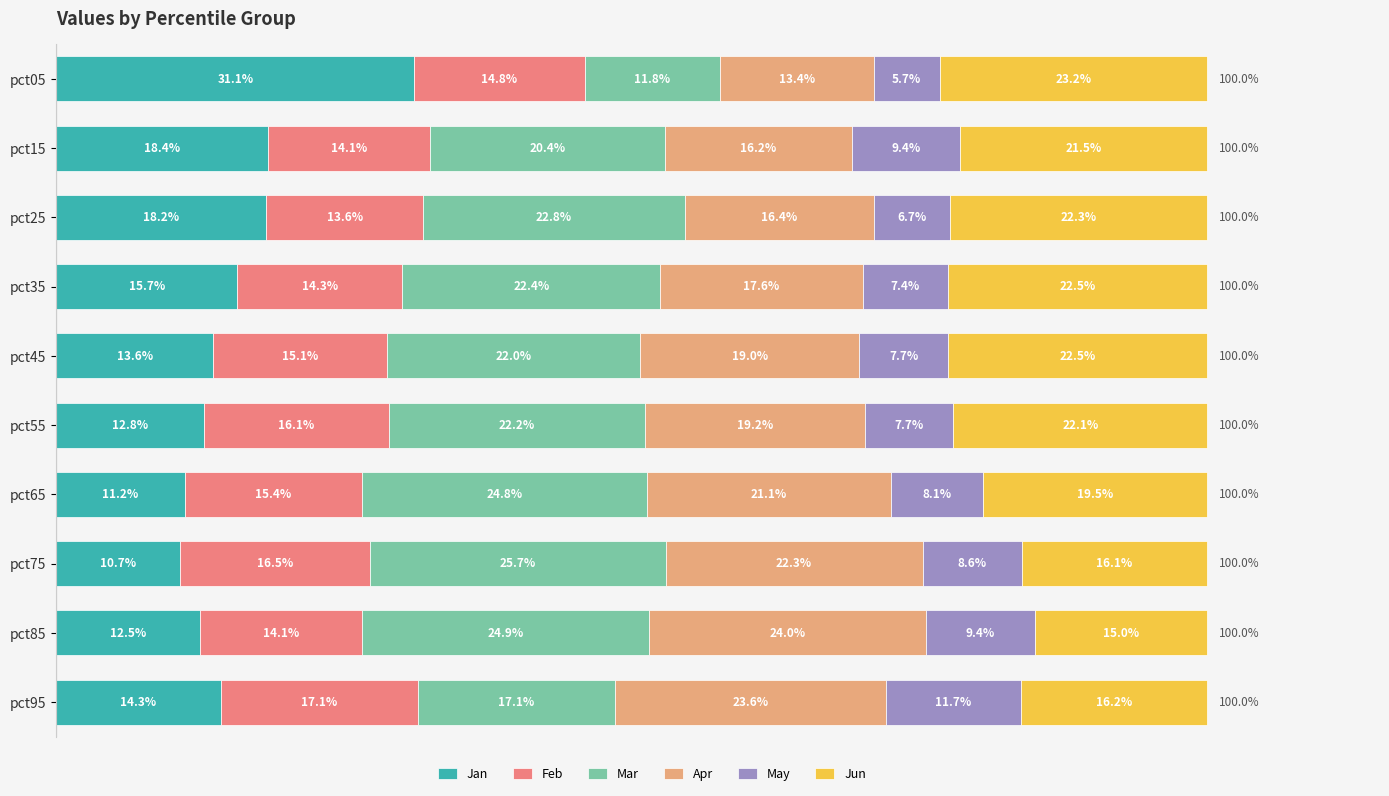

At which label does Jan reach its minimum?

pct75